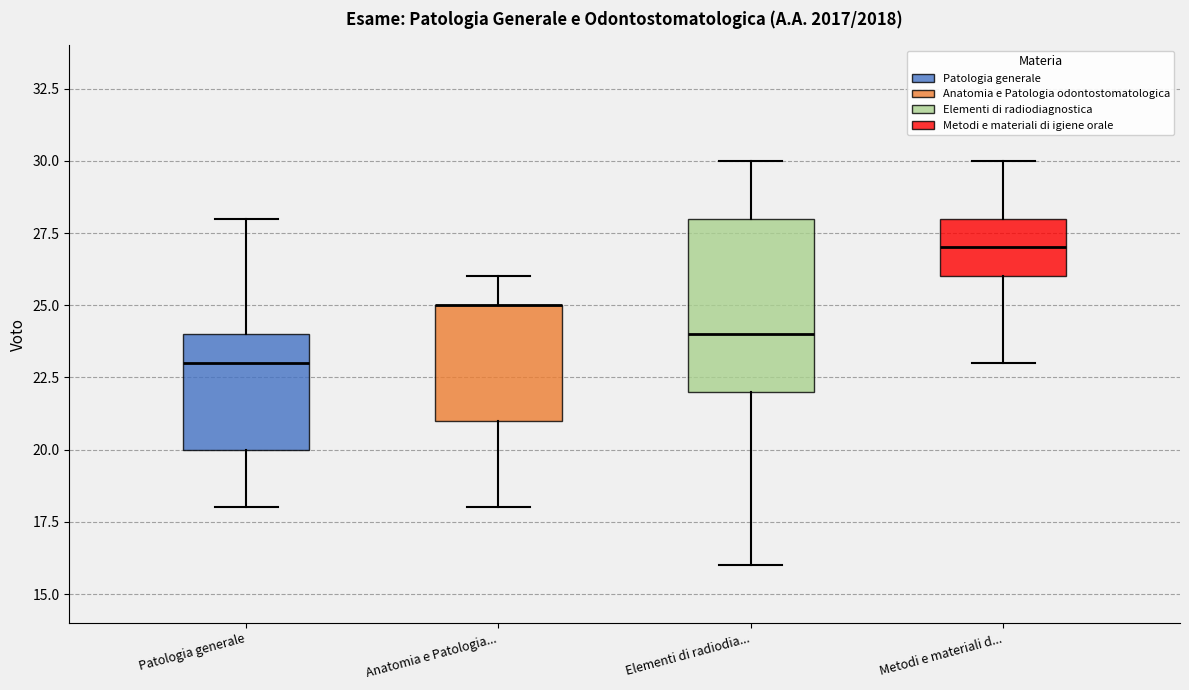

Comparing the boxes themselves (not the whiskers), which one is the tallest?

Elementi di radiodia...